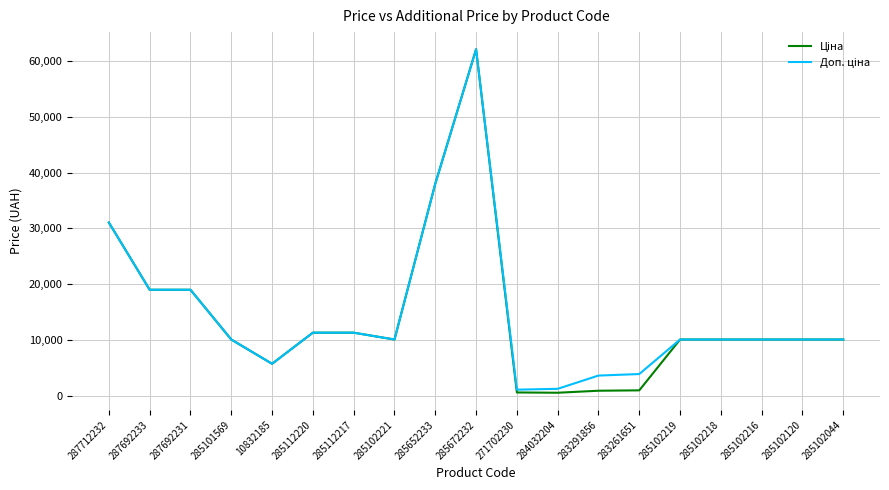

At which category is the sum across all series the highest?

285672232